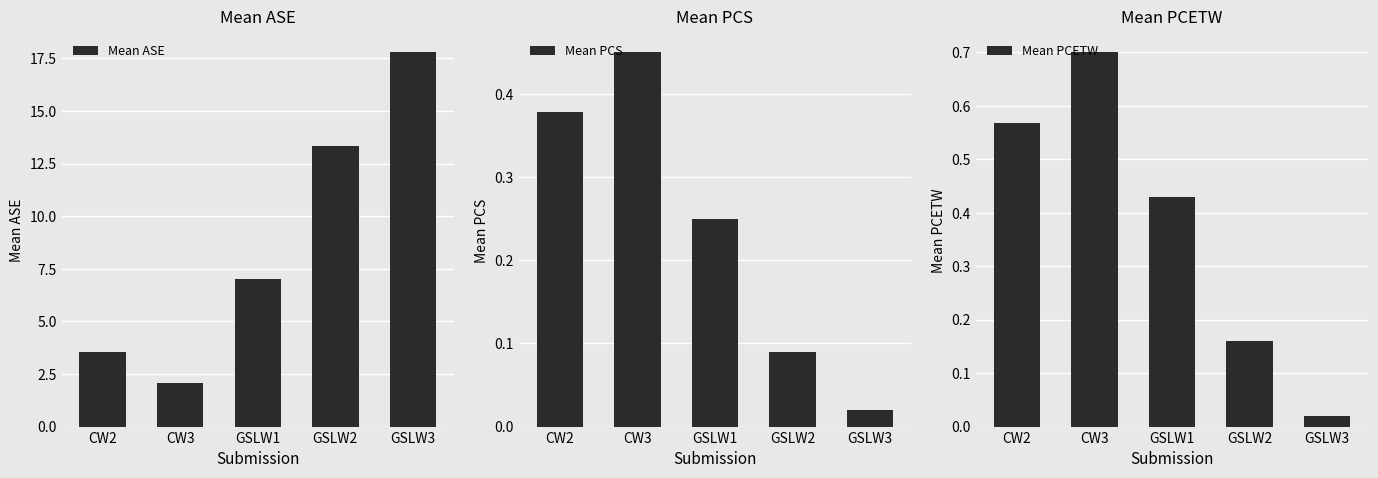

What is the average value of the Mean ASE series?

8.7